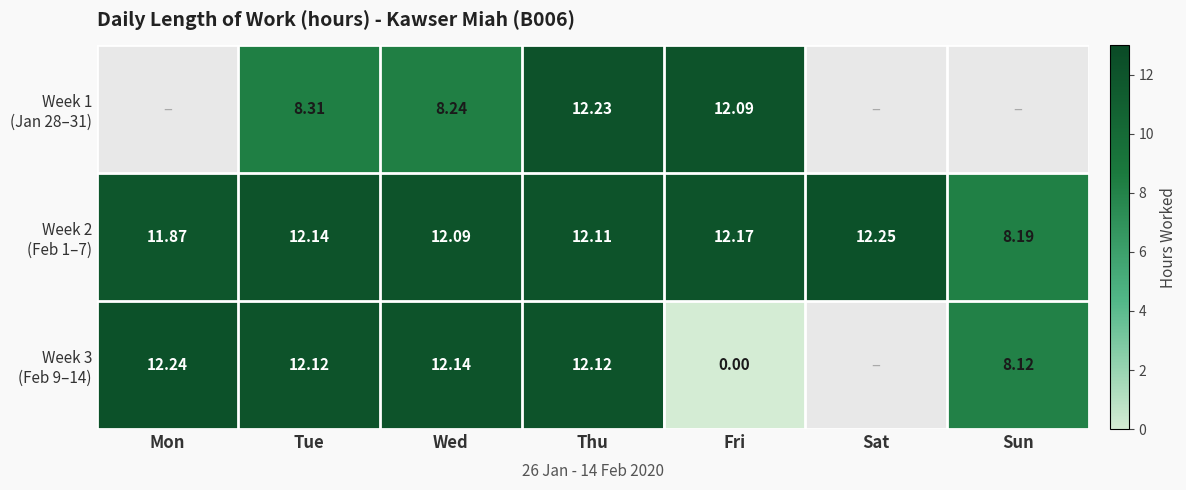

How many series are shown in this chart?

3